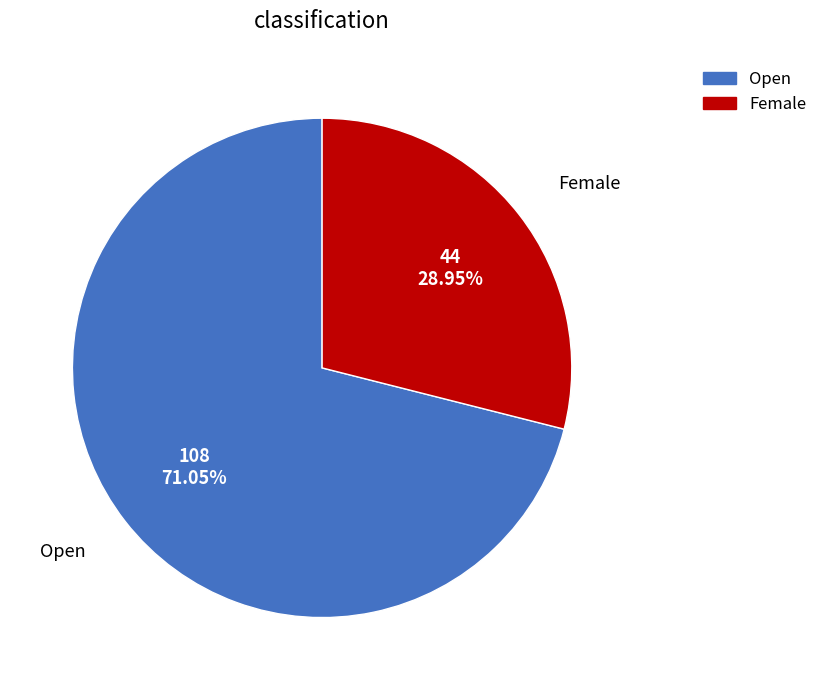

To the nearest percent, what is the combined percentage of Female and Open?

100%